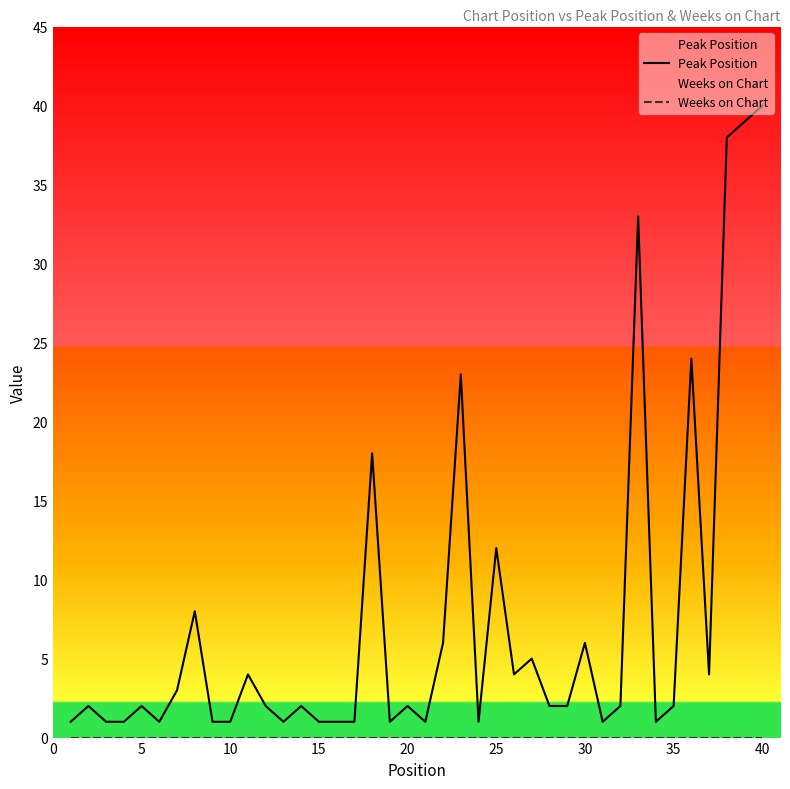

Which series has the largest total across all categories?

Peak Position